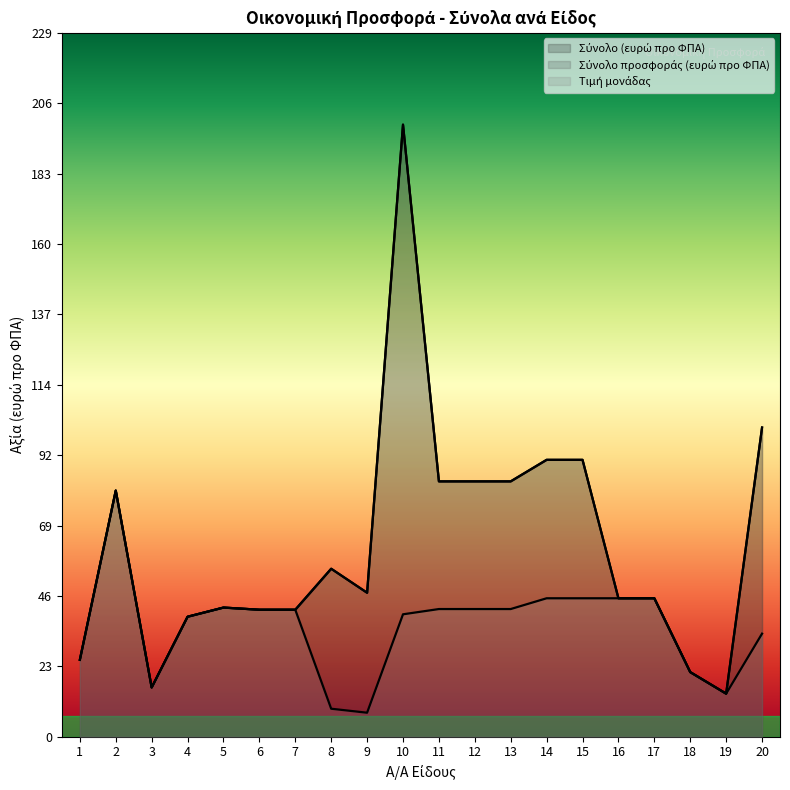

What is the difference between the highest and lowest values at 15?

45.0